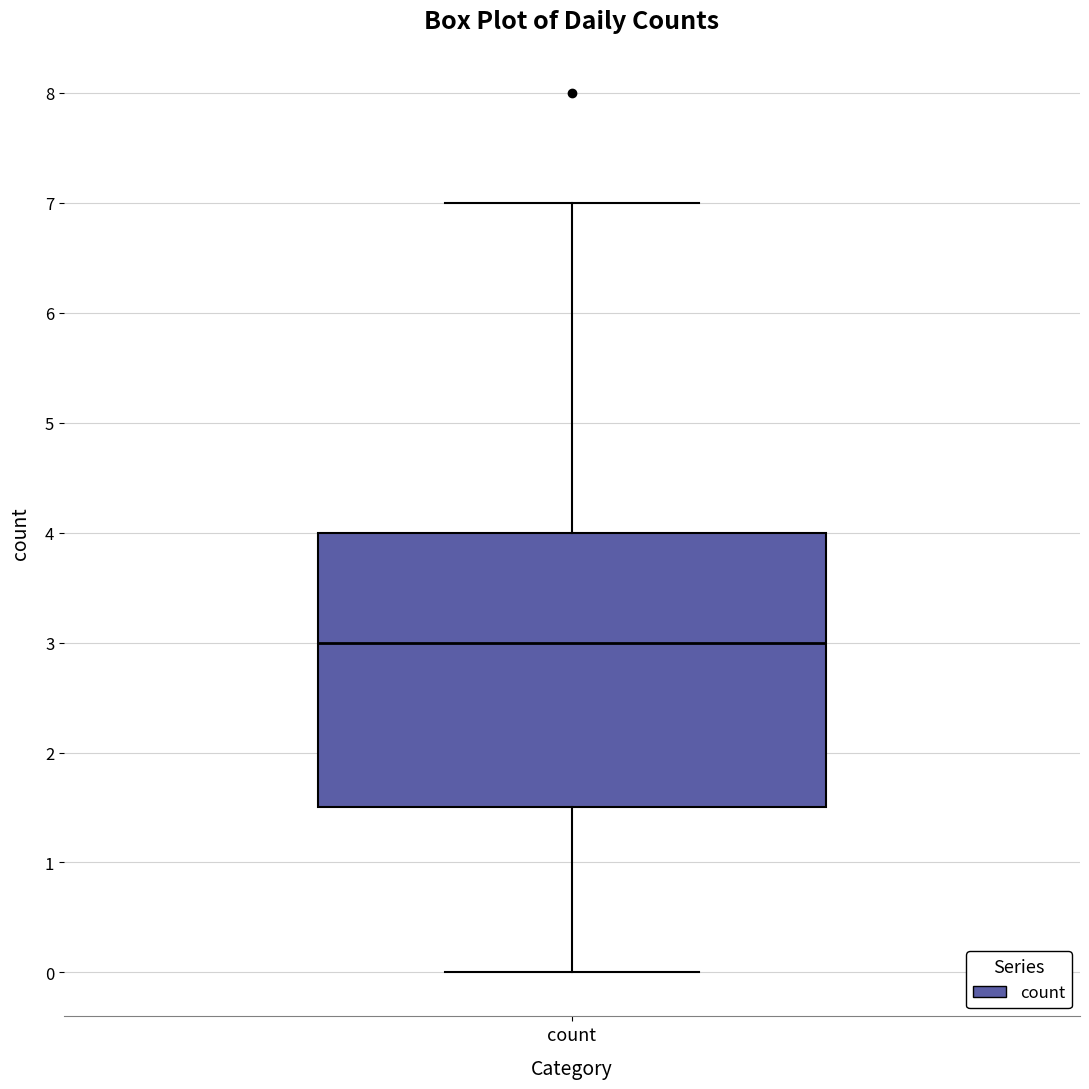

Where is the lower edge of the box for count on the y-axis? The values are not printed on the chart, so give them approximately, as read against the axis.

1.5